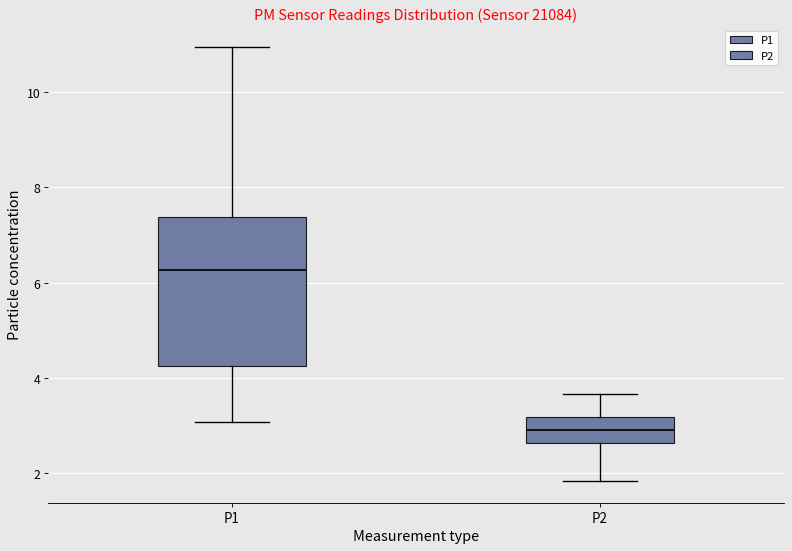

Reading left to right, transcribe this box plot: for each box, give where its median line is, the range the box spans, and where its two whiskers end, as read against the y-axis. The values are not printed on the chart, so give them approximately, as read against the axis.

P1: median 6.2, box 4.2 to 7.4, whiskers 3.0 to 11.0
P2: median 3.0, box 2.6 to 3.2, whiskers 1.8 to 3.6